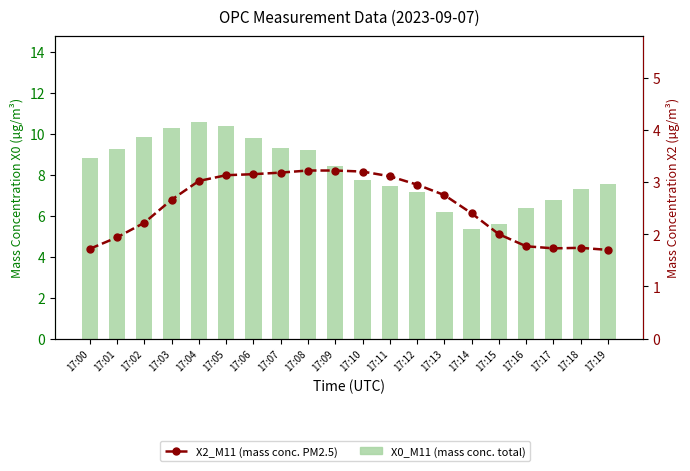

How many data points does each series have?

20